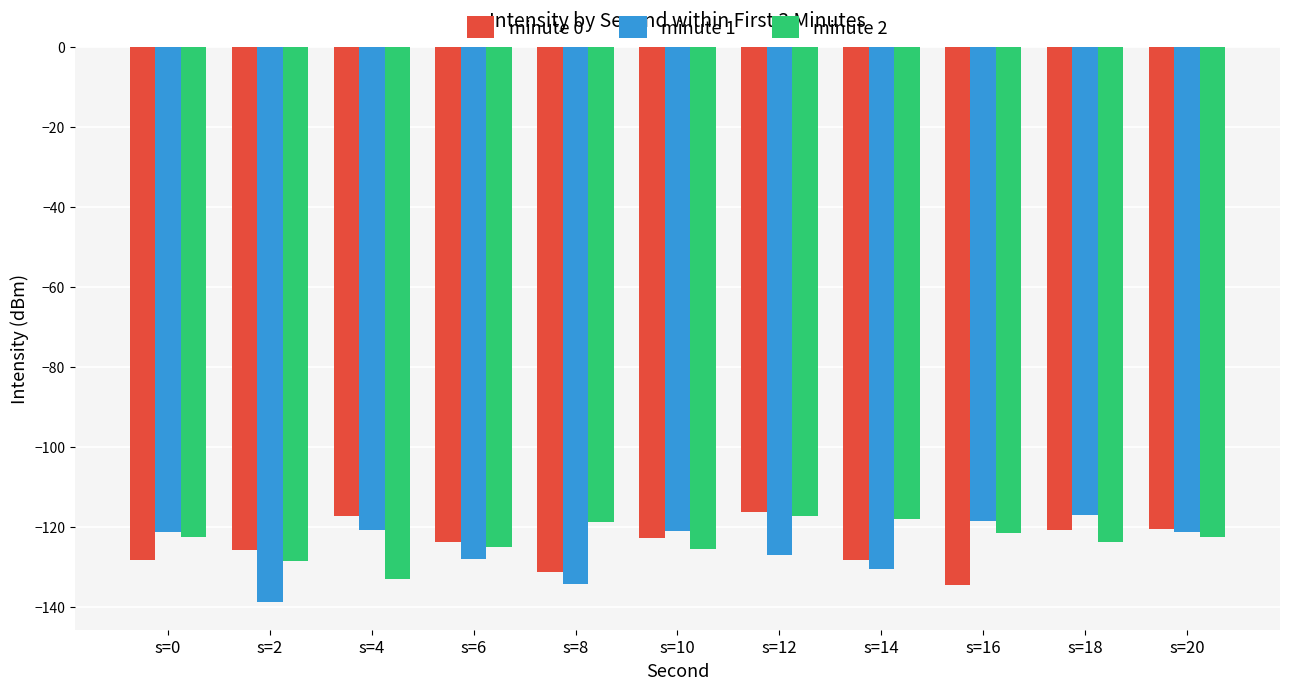

What is the spread (max minus min) of values at s=16?

16.1